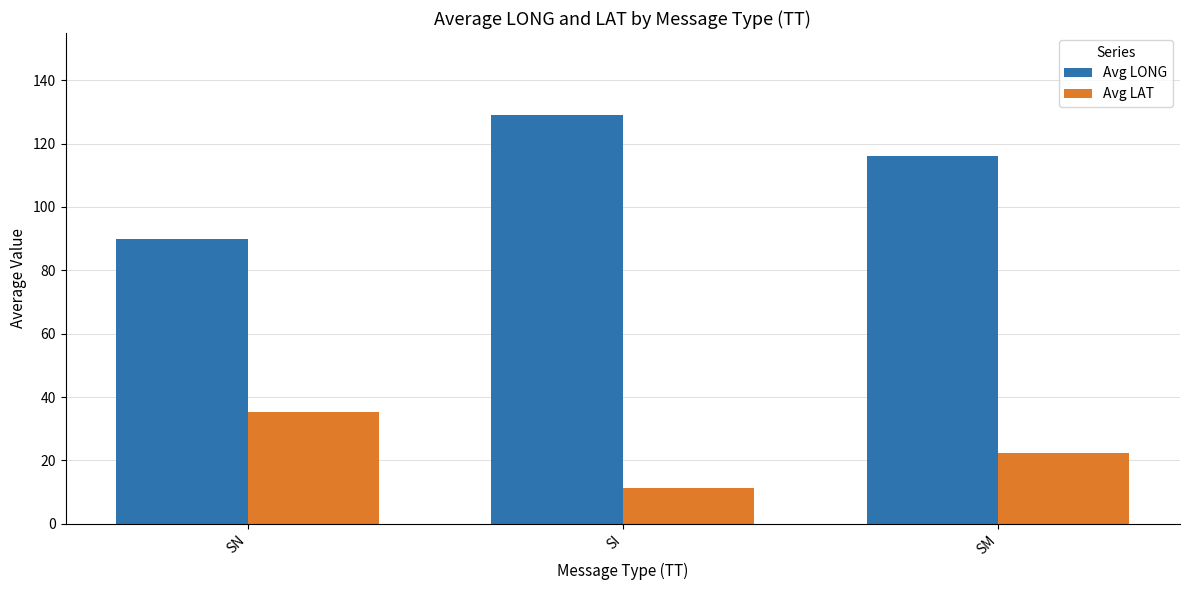

Which series changed the most between SN and SI?

Avg LONG